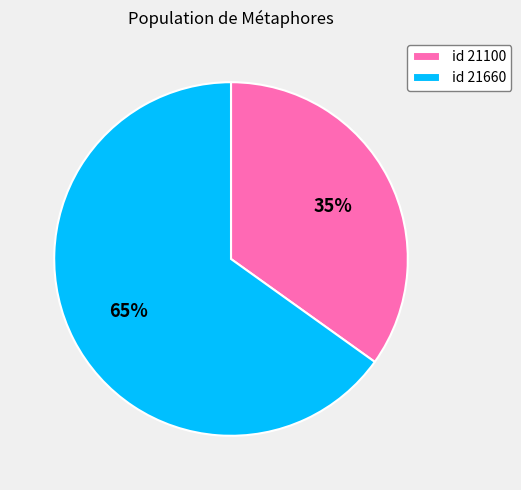

Between id 21660 and id 21100, which is larger?

id 21660